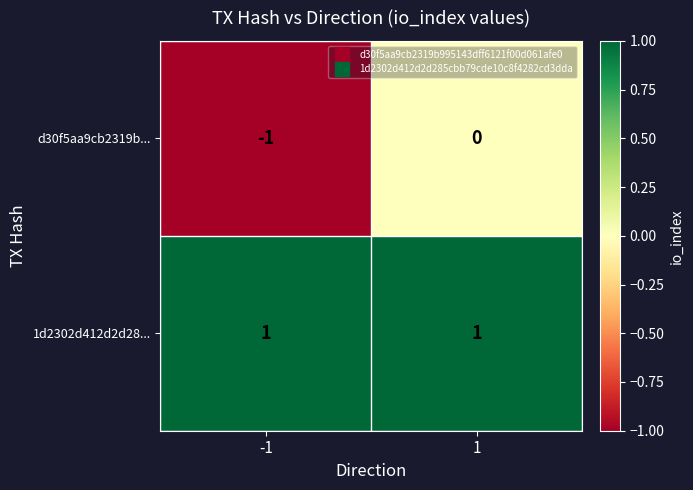

Is the value of d30f5aa9cb2319b... at -1 greater than the value of 1d2302d412d2d28... at 1?

No